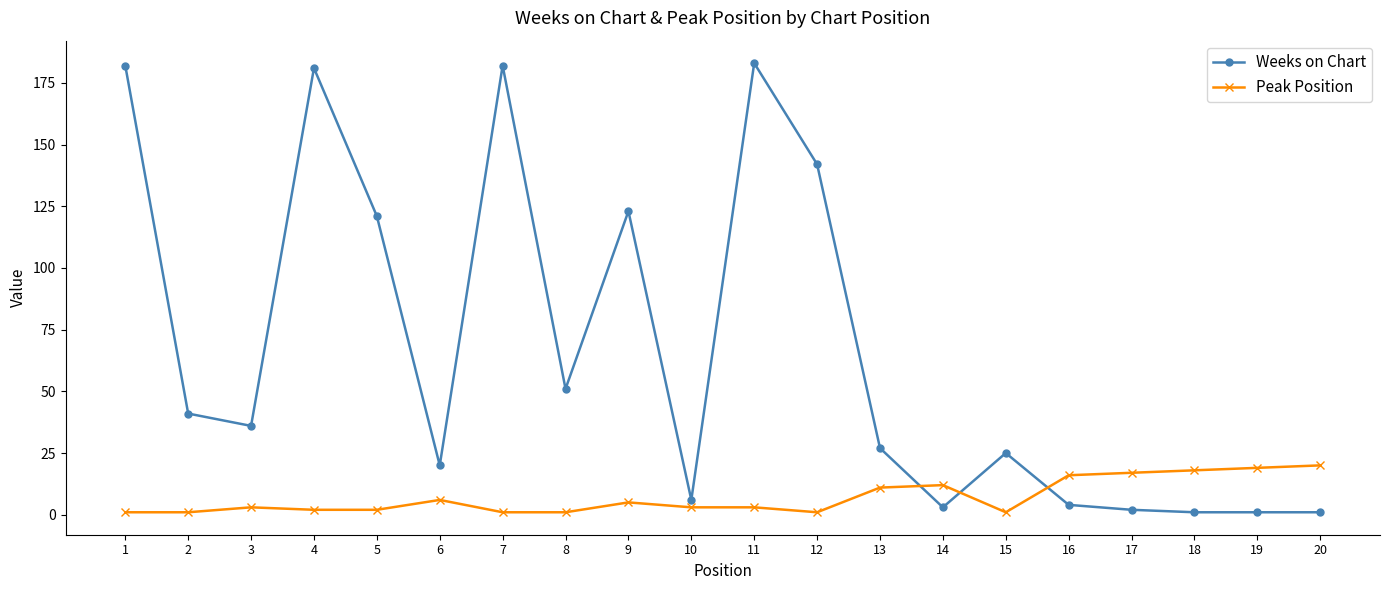

What is the sum of the Peak Position values at 19 and 13?

30